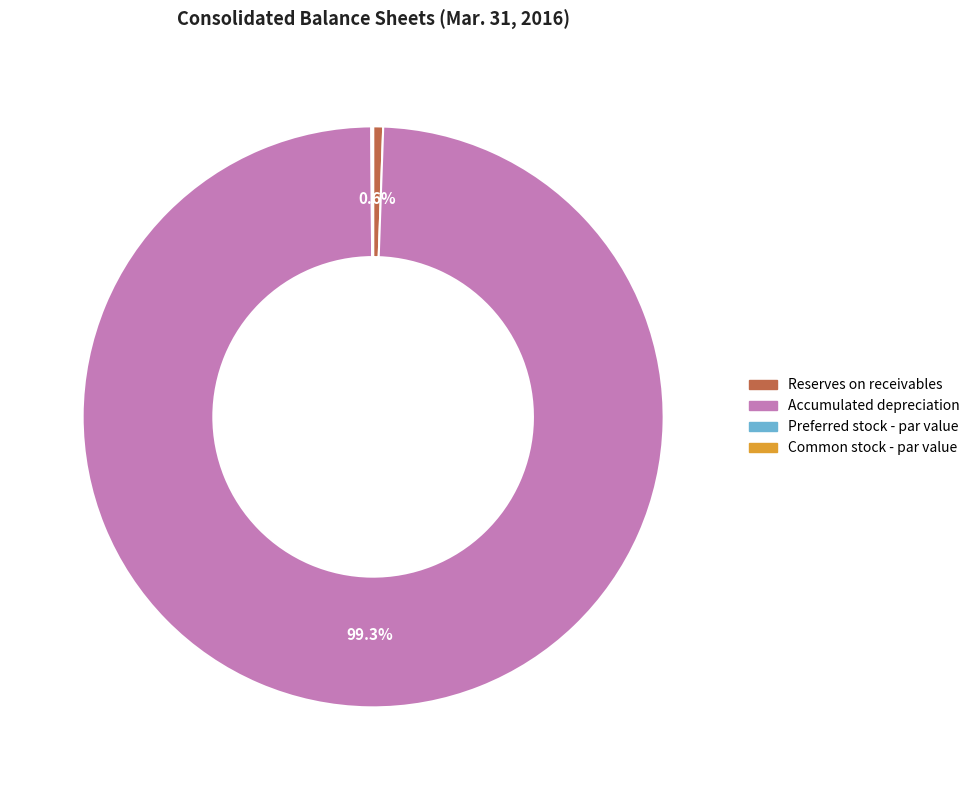

Does Reserves on receivables account for over 50% of the chart?

No